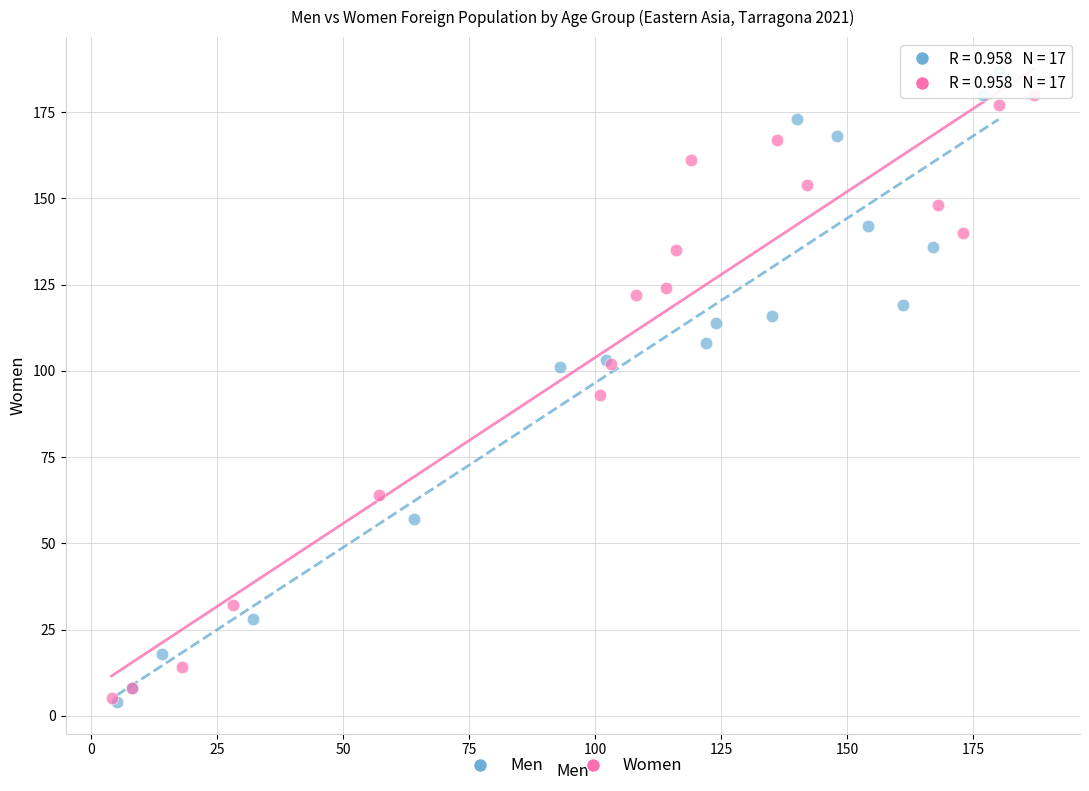

Which series has the largest Y range (max minus min)?

Men